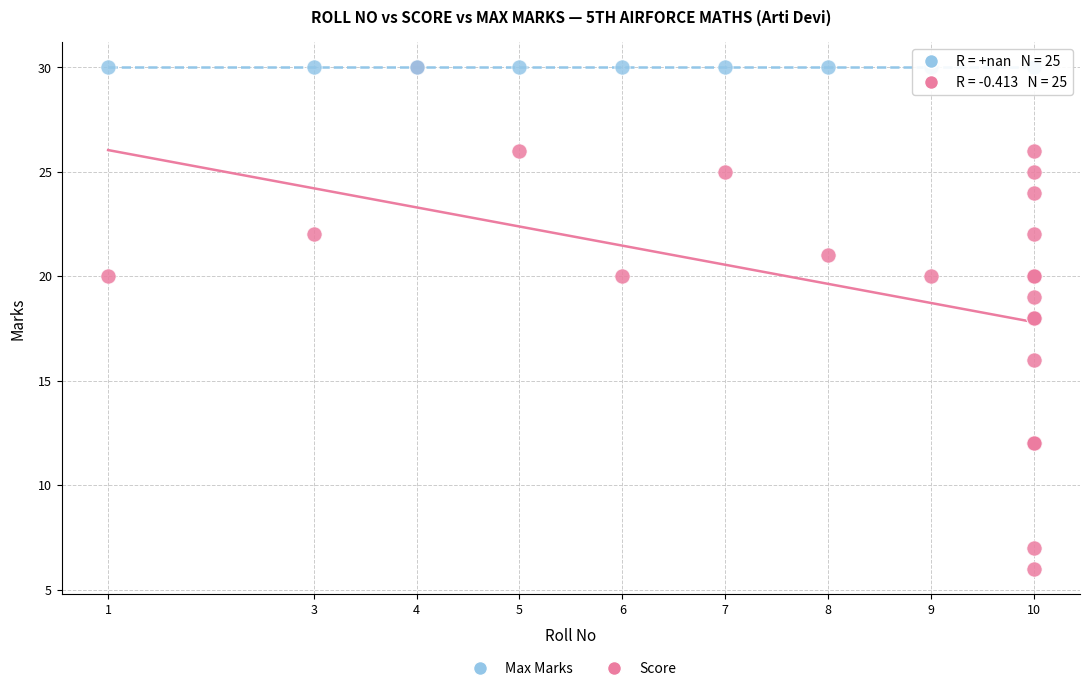

What are all the series names shown in the legend?

Max Marks, Score